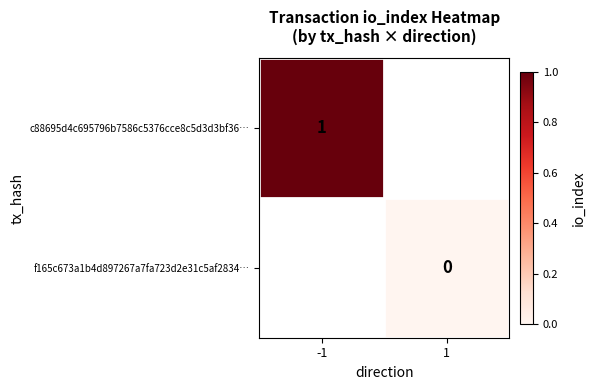

Is the value of c88695d4c695796b7586c5376cce8c5d3d3bf36… at -1 greater than the value of f165c673a1b4d897267a7fa723d2e31c5af2834… at 1?

Yes